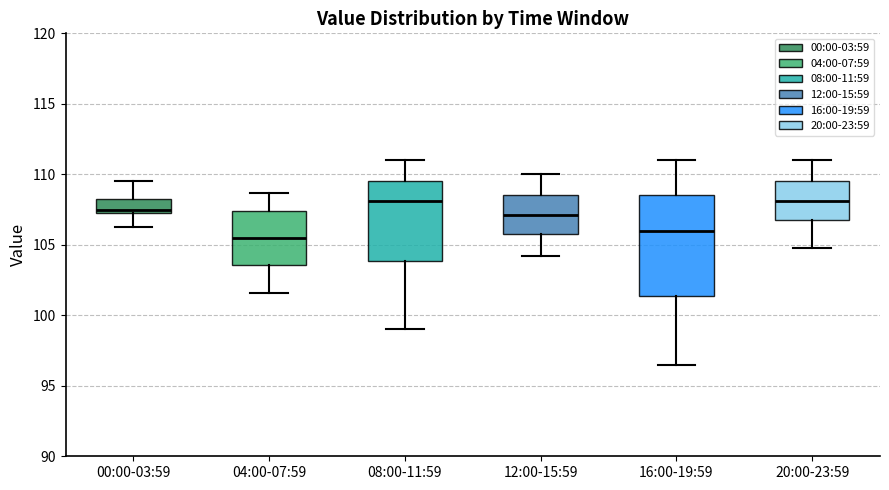

Reading left to right, read every box against the y-axis: the position of its median line, the range the box covers, and the ends of its whiskers. The values are not printed on the chart, so give them approximately, as read against the axis.

00:00-03:59: median 107.5 (just above the box's lower edge), box 107.5 to 108.5, whiskers 106.5 to 109.5
04:00-07:59: median 105.5, box 103.5 to 107.5, whiskers 101.5 to 108.5
08:00-11:59: median 108.0, box 104.0 to 109.5, whiskers 99.0 to 111.0
12:00-15:59: median 107.0, box 106.0 to 108.5, whiskers 104.0 to 110.0
16:00-19:59: median 106.0, box 101.5 to 108.5, whiskers 96.5 to 111.0
20:00-23:59: median 108.0, box 107.0 to 109.5, whiskers 105.0 to 111.0